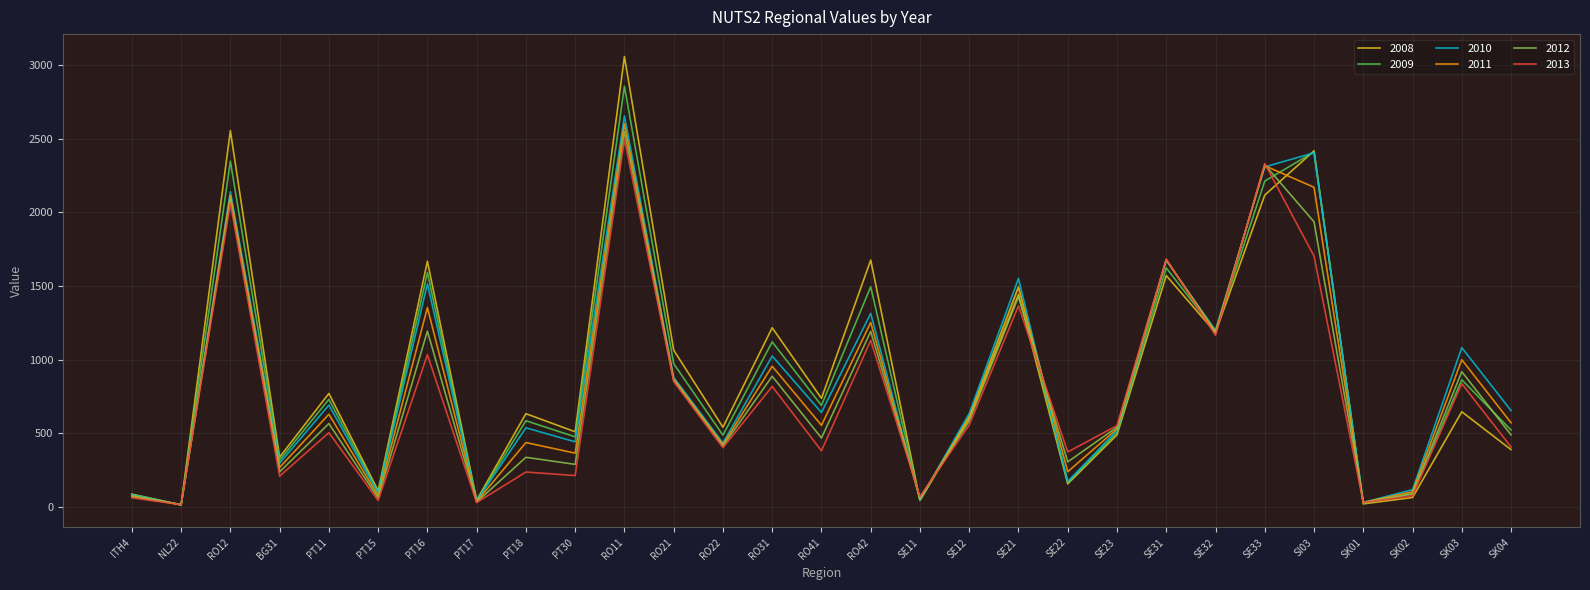

What is the greatest value displayed?

3057